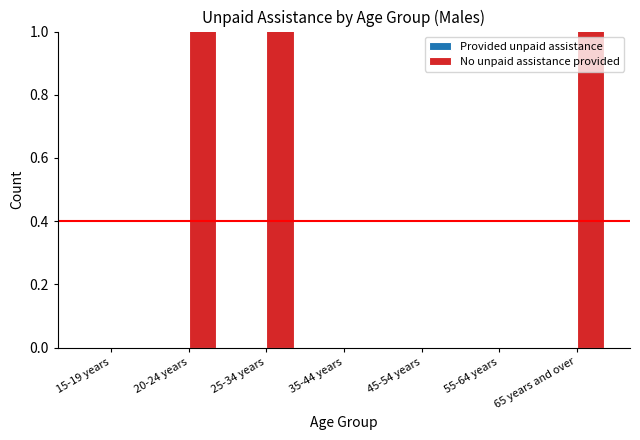

The value of Provided unpaid assistance at 25-34 years is 0. True or false?

True